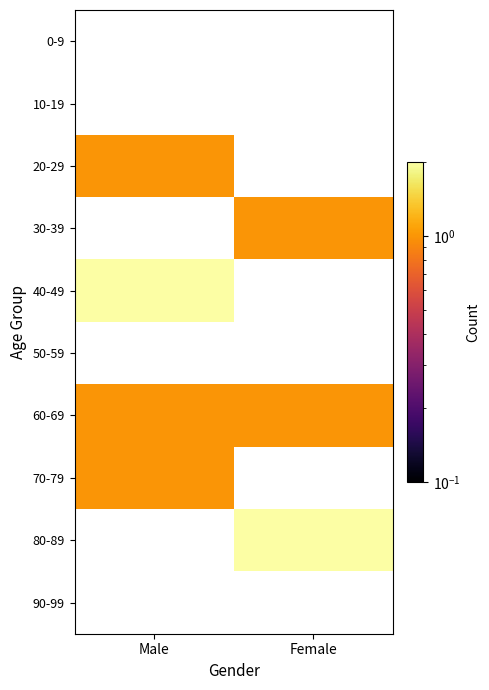

What is the greatest value displayed?

2.0